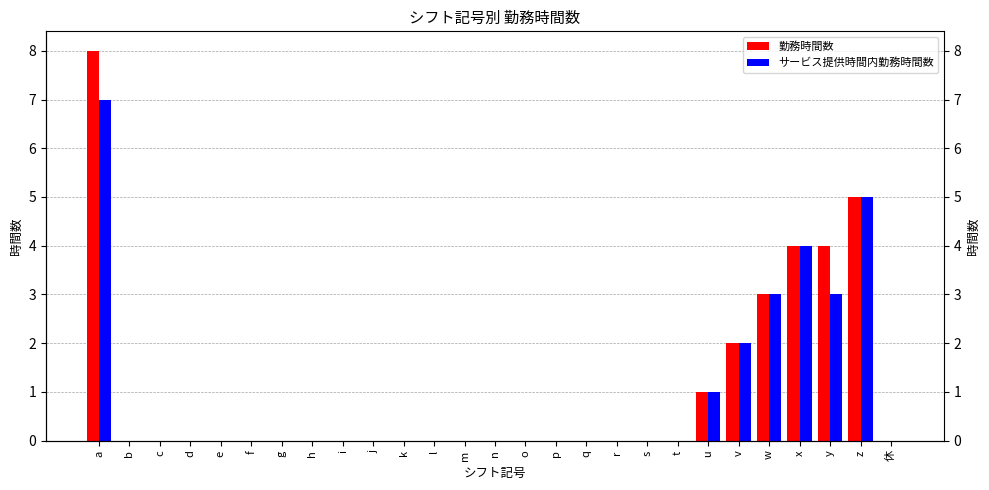

The 勤務時間数 series shows -5 at e. True or false?

False